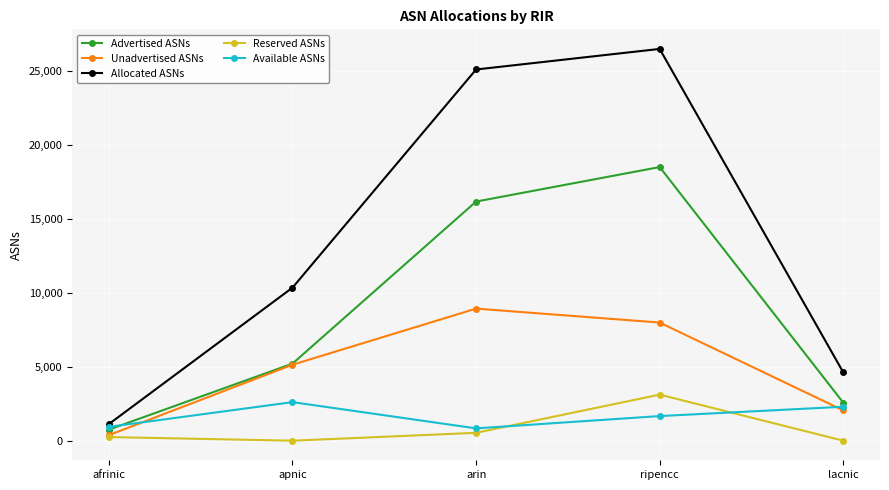

How many interior local peaks does the Advertised ASNs series have?

1